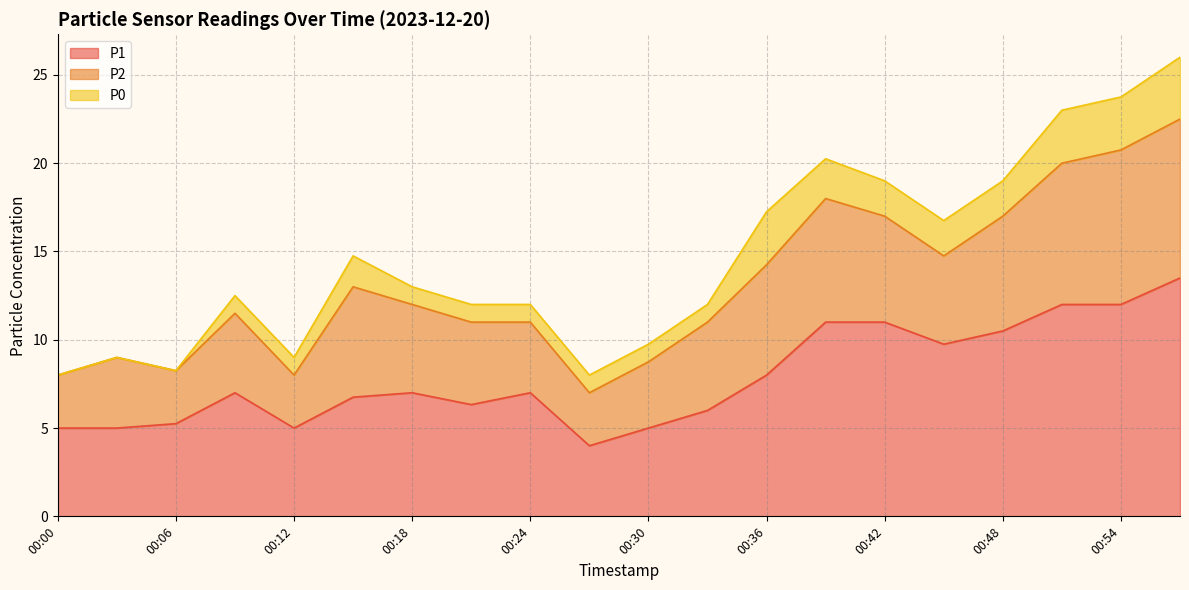

What is the sum of all P1 values?

157.1